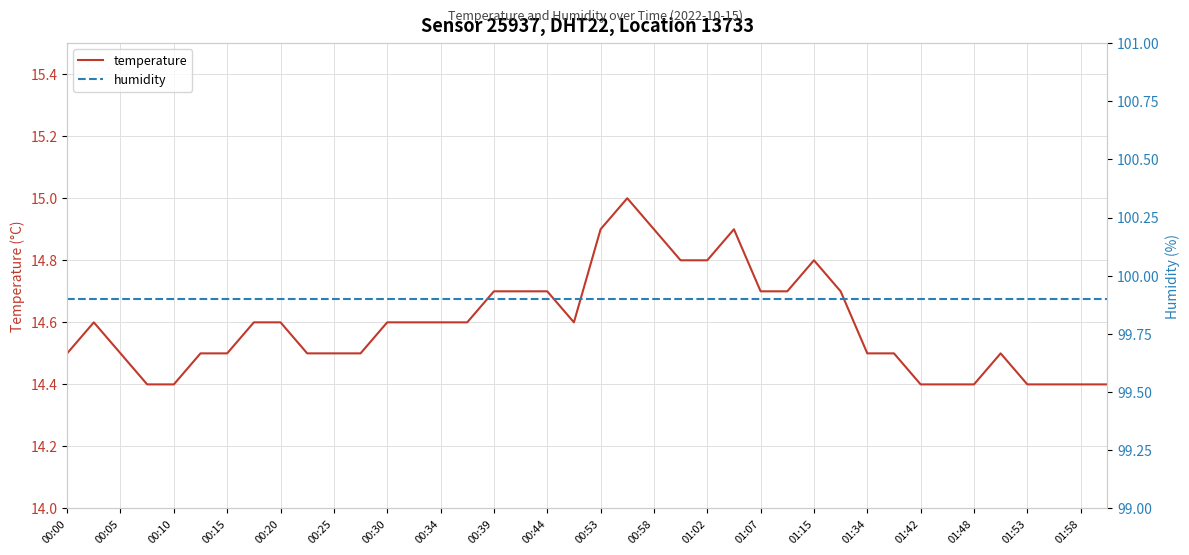

At 29, list the series in order from largest to smallest.

humidity, temperature